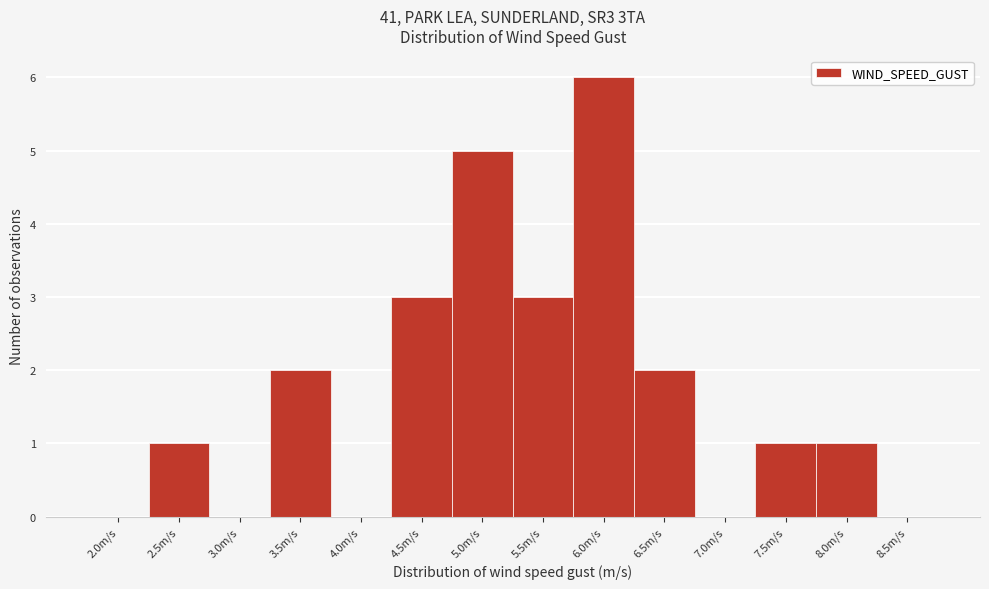

Reading left to right, list all the values displayed in this chart.

2.0m/s=0	2.5m/s=1	3.0m/s=0	3.5m/s=2	4.0m/s=0	4.5m/s=3	5.0m/s=5	5.5m/s=3	6.0m/s=6	6.5m/s=2	7.0m/s=0	7.5m/s=1	8.0m/s=1	8.5m/s=0